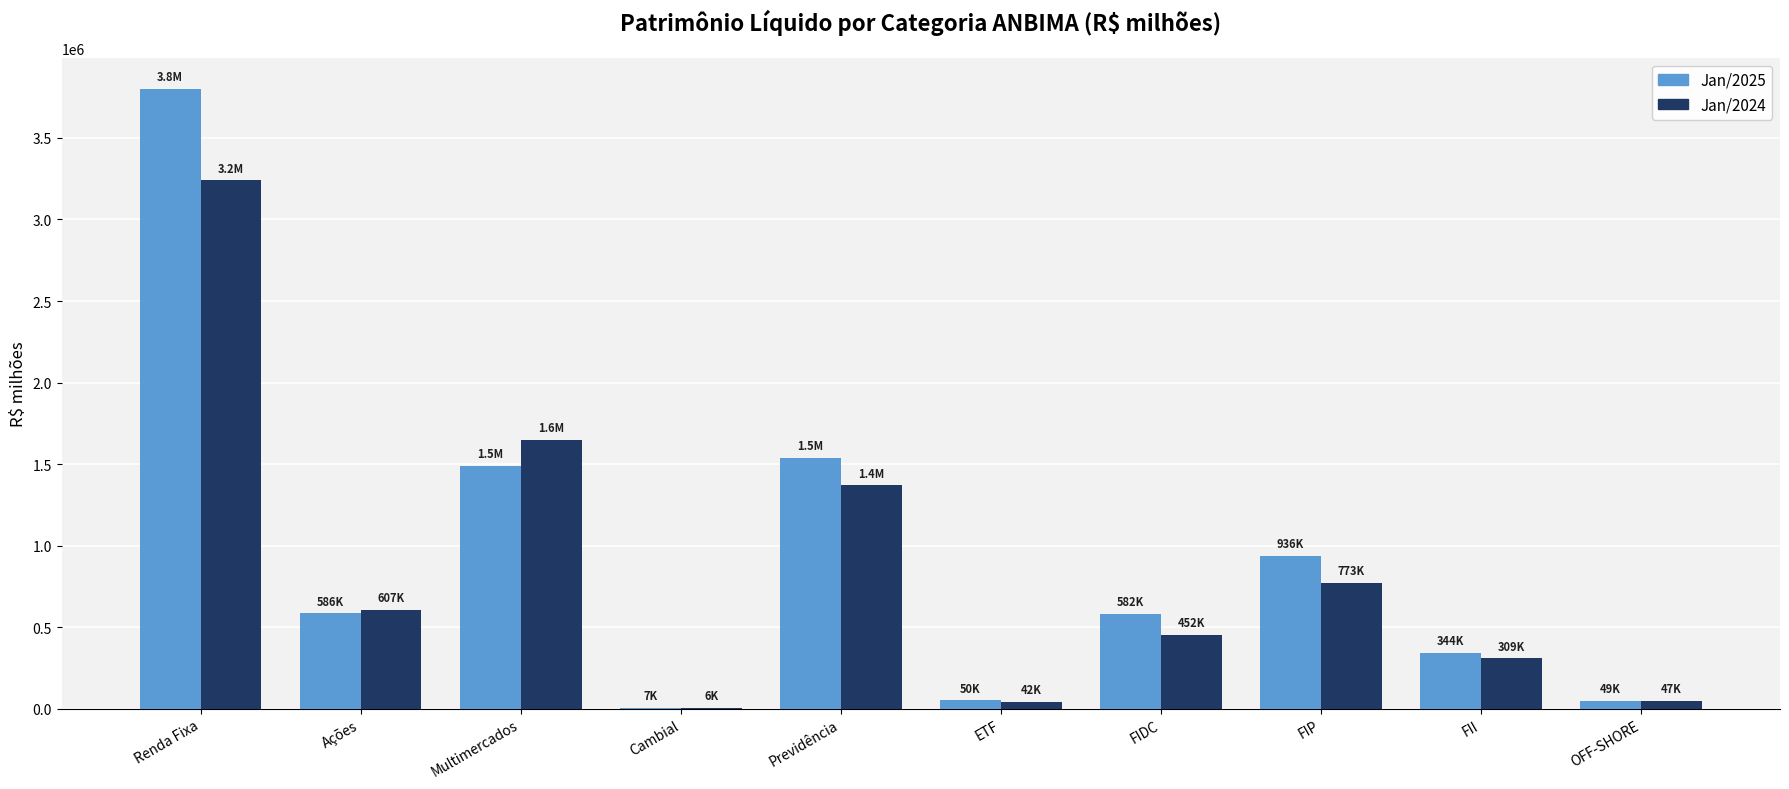

What is the total value across all series at Previdência?

2907008.8